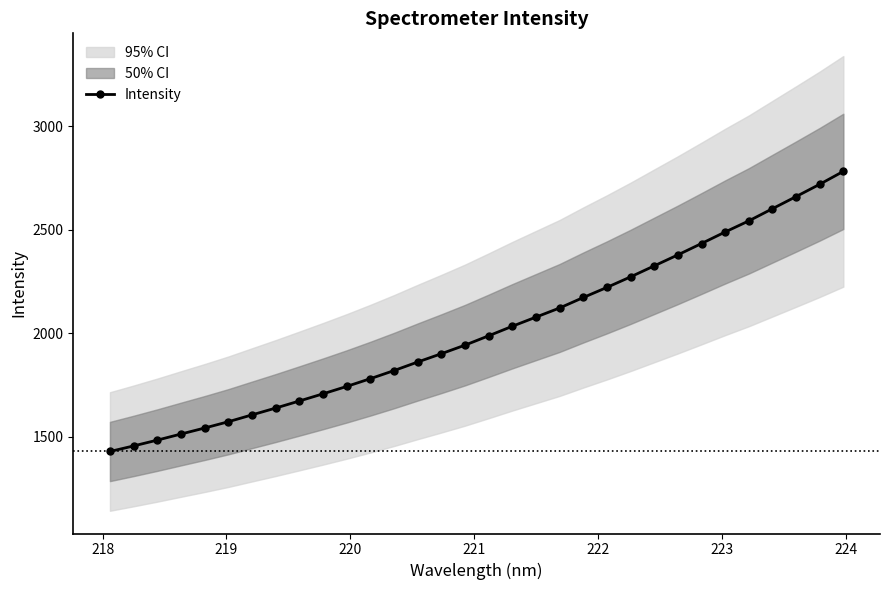

What is the highest value of the Intensity series?

2781.5